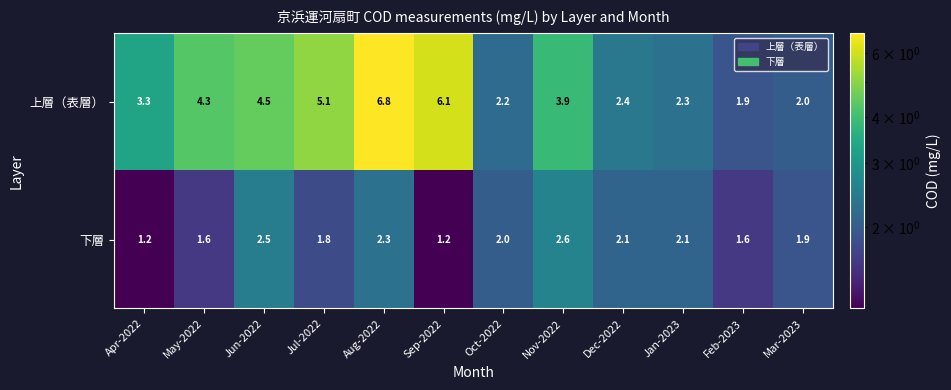

The value of 下層 at Mar-2023 is 1.9. True or false?

True